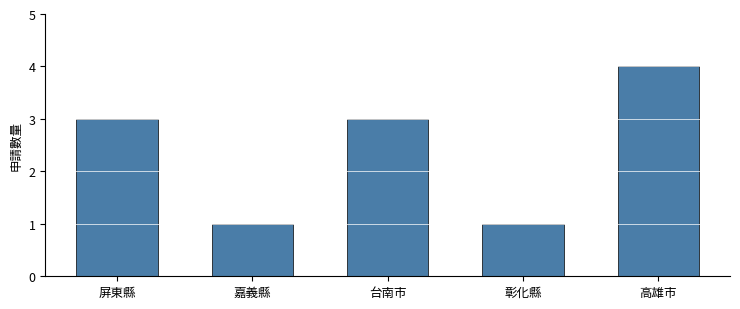

What is the smallest value displayed?

1